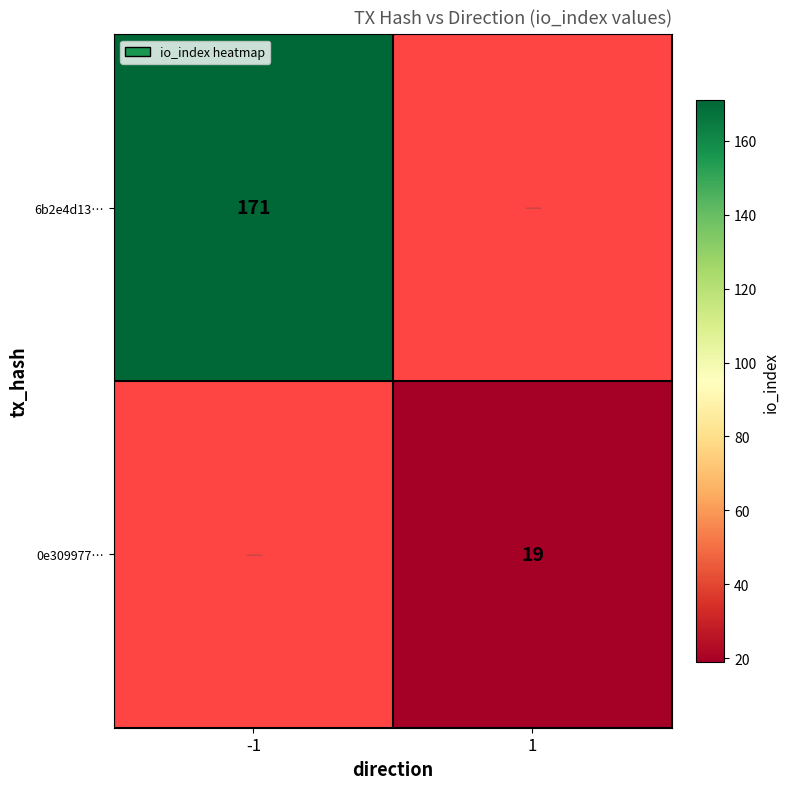

The 6b2e4d13… series shows 35 at -1. True or false?

False